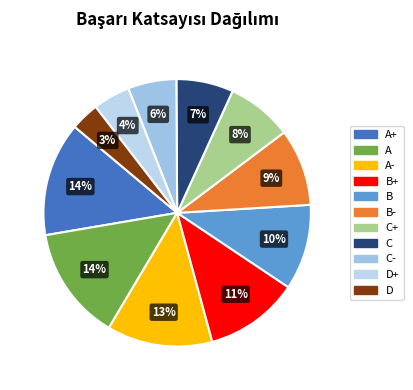

Count the number of slices in the pie.

11